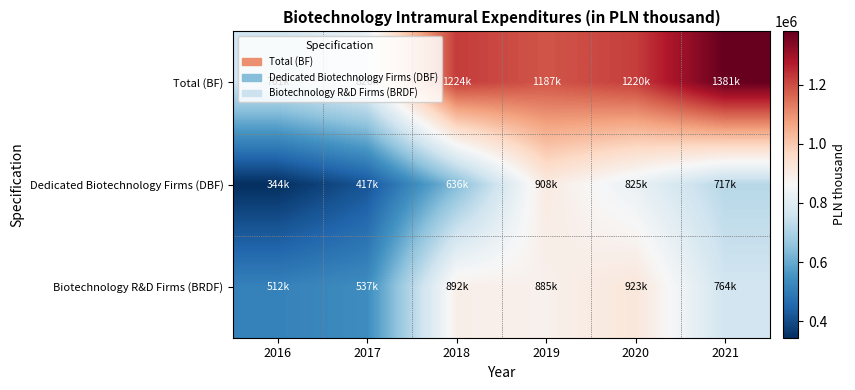

At which category is the sum across all series the highest?

2019